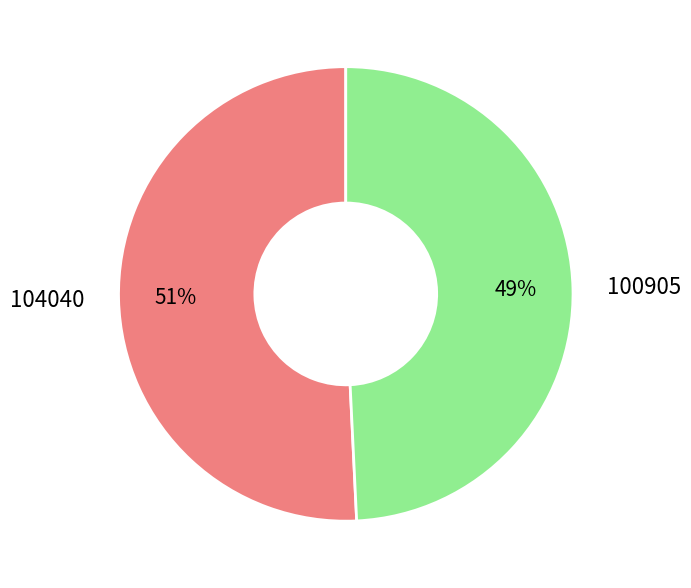

To the nearest percent, what portion does 100905 represent?

49%